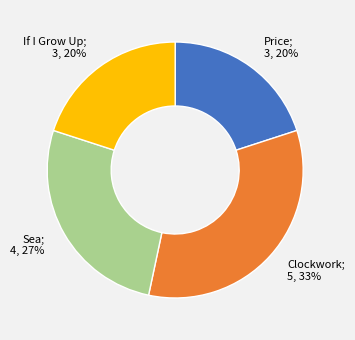

Is there any slice that represents more than half of the pie?

No